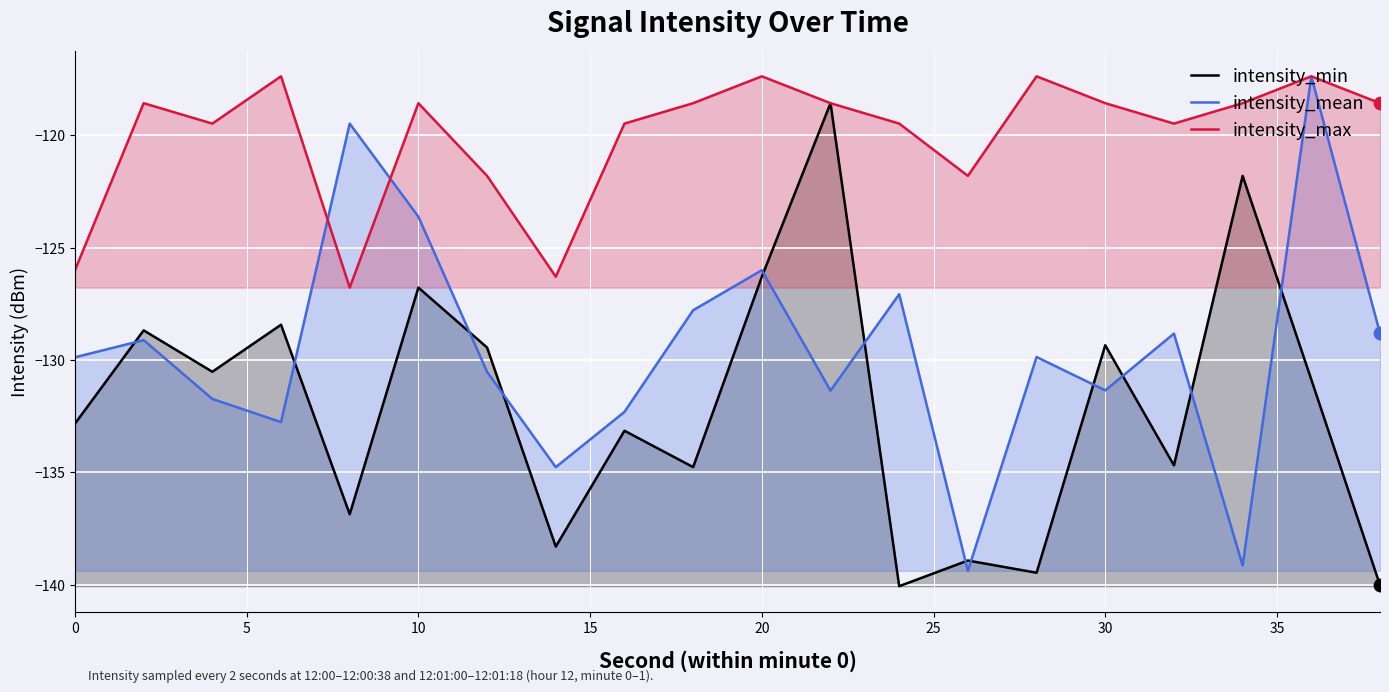

Is the value of intensity_min at 30 greater than the value of intensity_mean at 0?

Yes